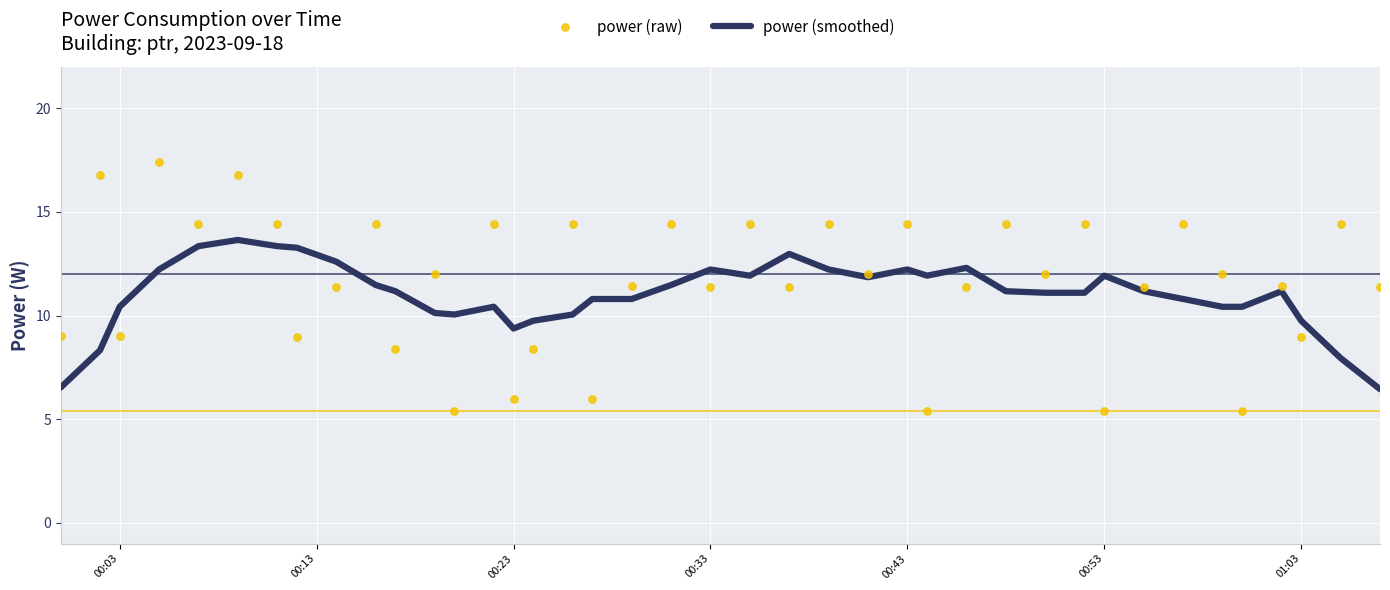

Which series has the largest total across all categories?

power (raw)